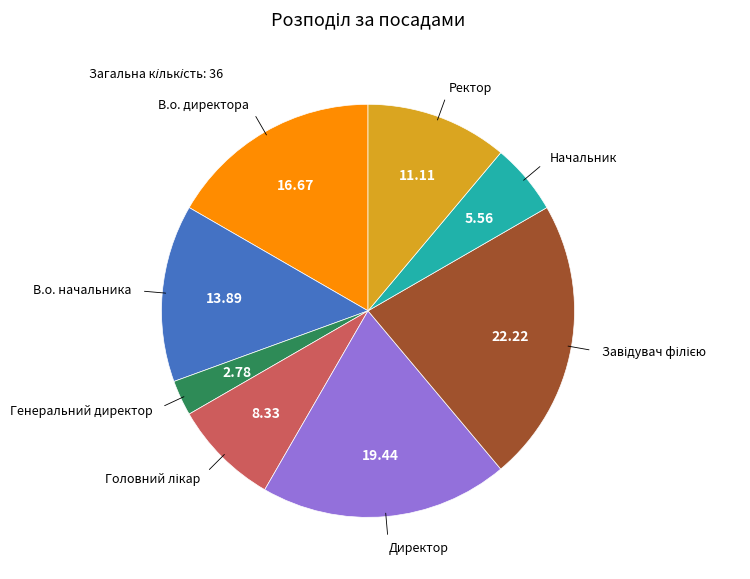

Is there any slice that represents more than half of the pie?

No